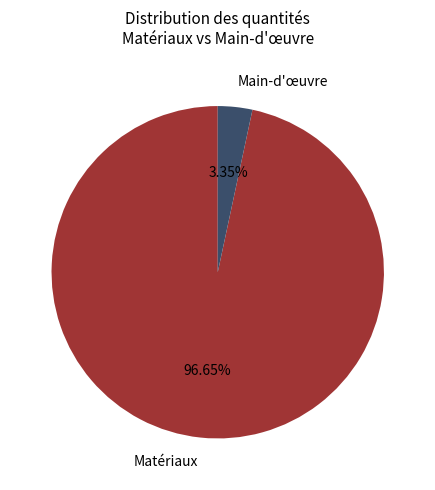

To the nearest percent, what is the average slice percentage?

50%